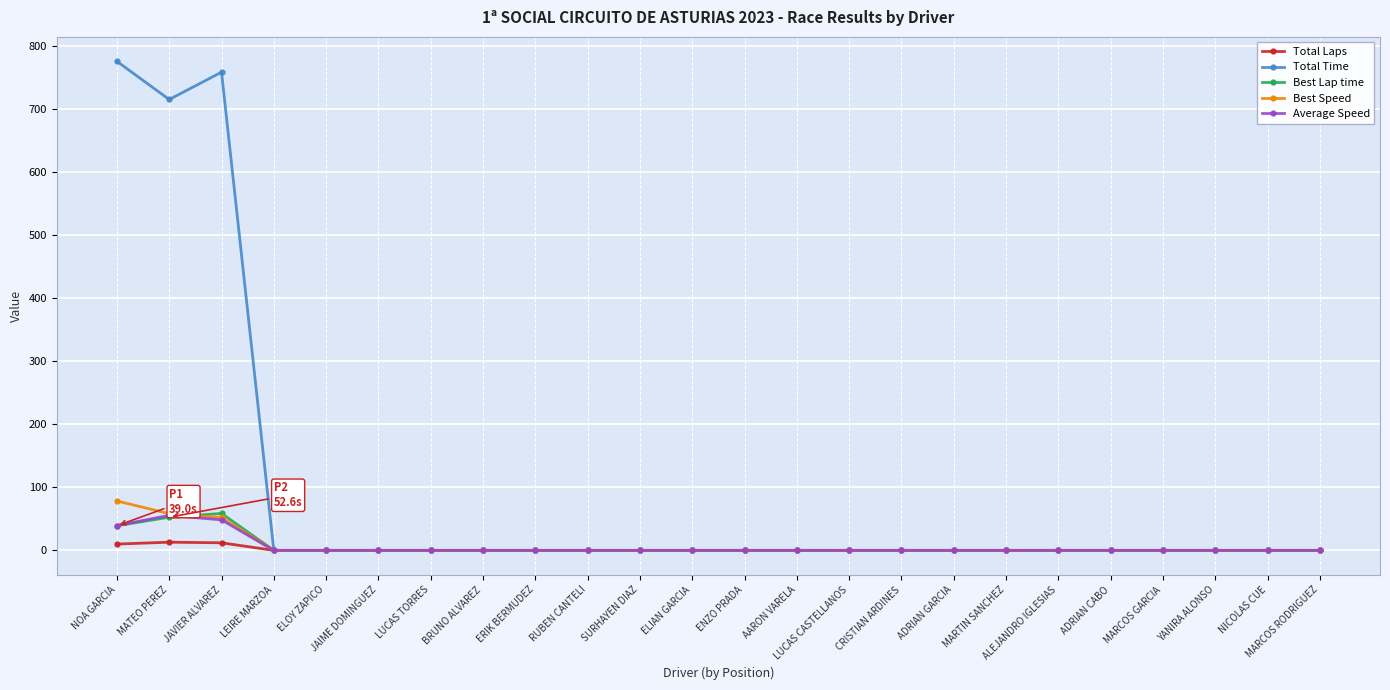

Which series has the widest spread of values?

Total Time